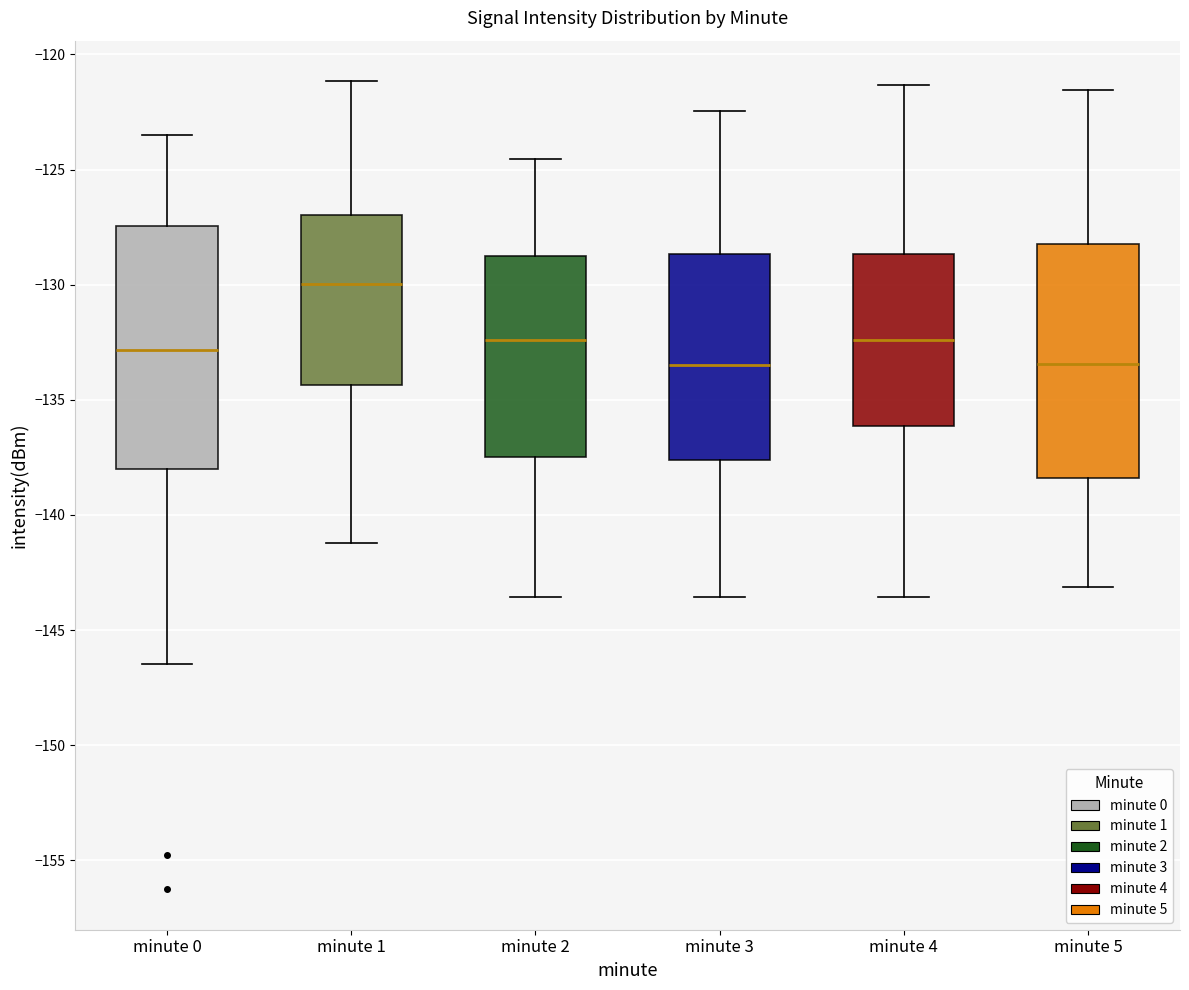

Which box has the highest median line?

minute 1